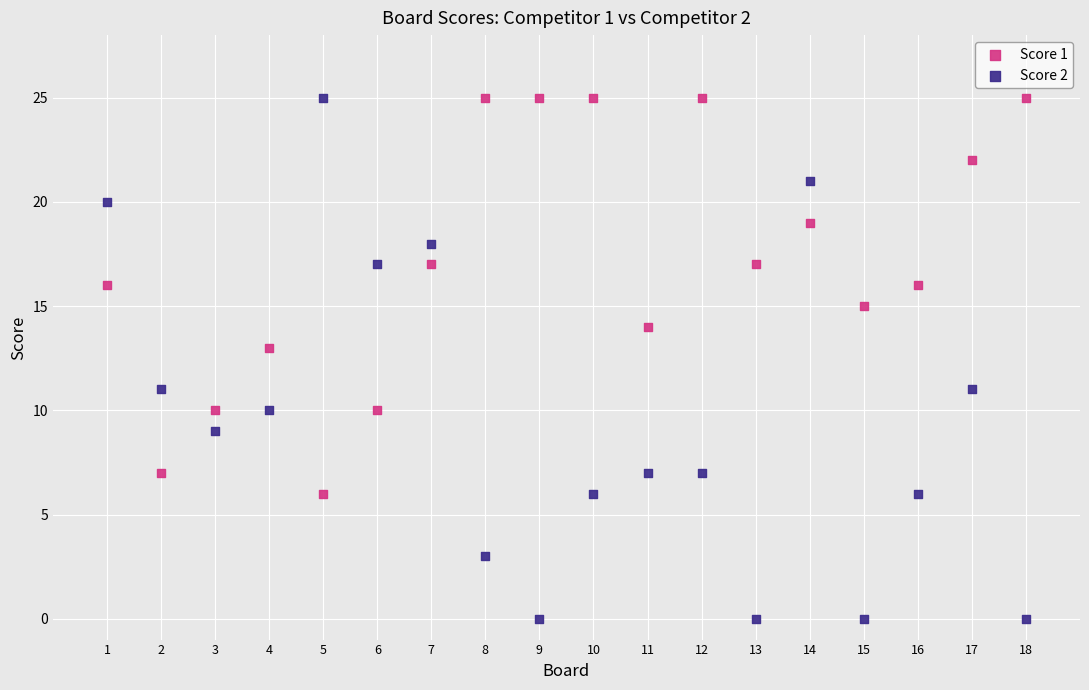

Across all data points, what is the range of X values (max minus min)?

17